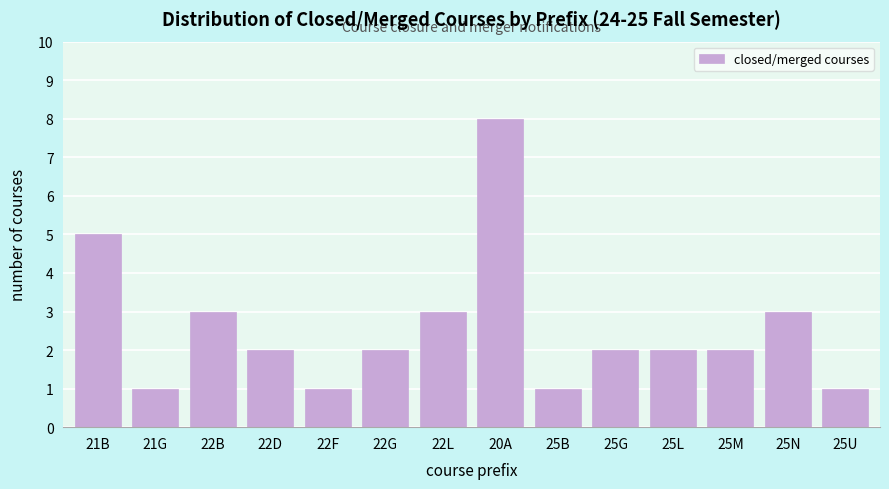

Reading left to right, what are all the values shown in this chart?

21B=5	21G=1	22B=3	22D=2	22F=1	22G=2	22L=3	20A=8	25B=1	25G=2	25L=2	25M=2	25N=3	25U=1